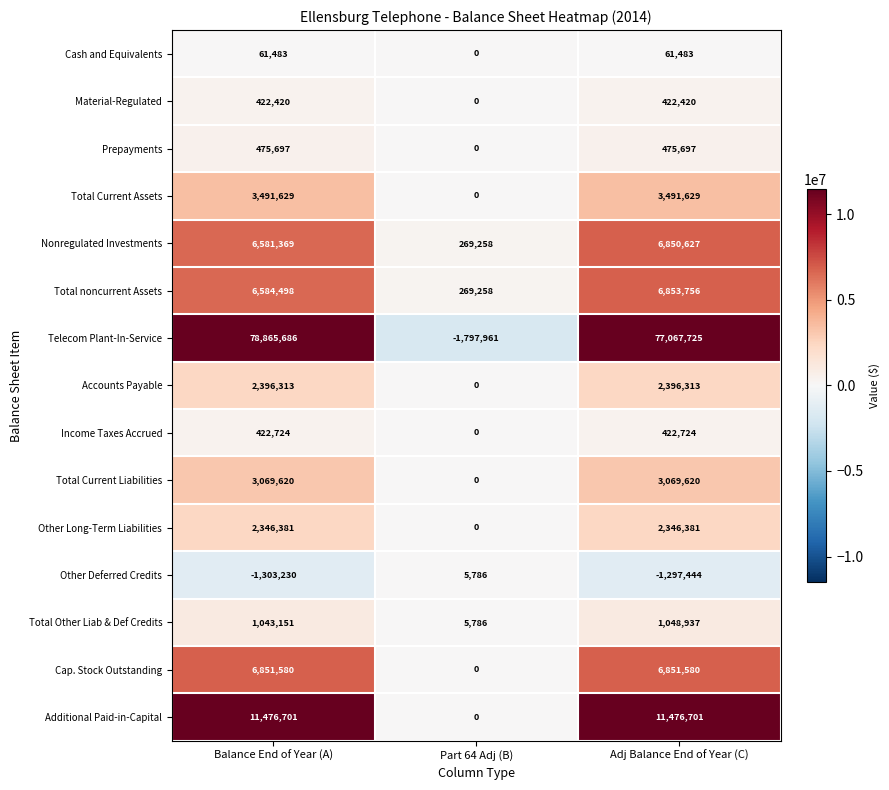

At Adj Balance End of Year (C), list the series in order from smallest to largest.

Other Deferred Credits, Cash and Equivalents, Material-Regulated, Income Taxes Accrued, Prepayments, Total Other Liab & Def Credits, Other Long-Term Liabilities, Accounts Payable, Total Current Liabilities, Total Current Assets, Nonregulated Investments, Cap. Stock Outstanding, Total noncurrent Assets, Additional Paid-in-Capital, Telecom Plant-In-Service